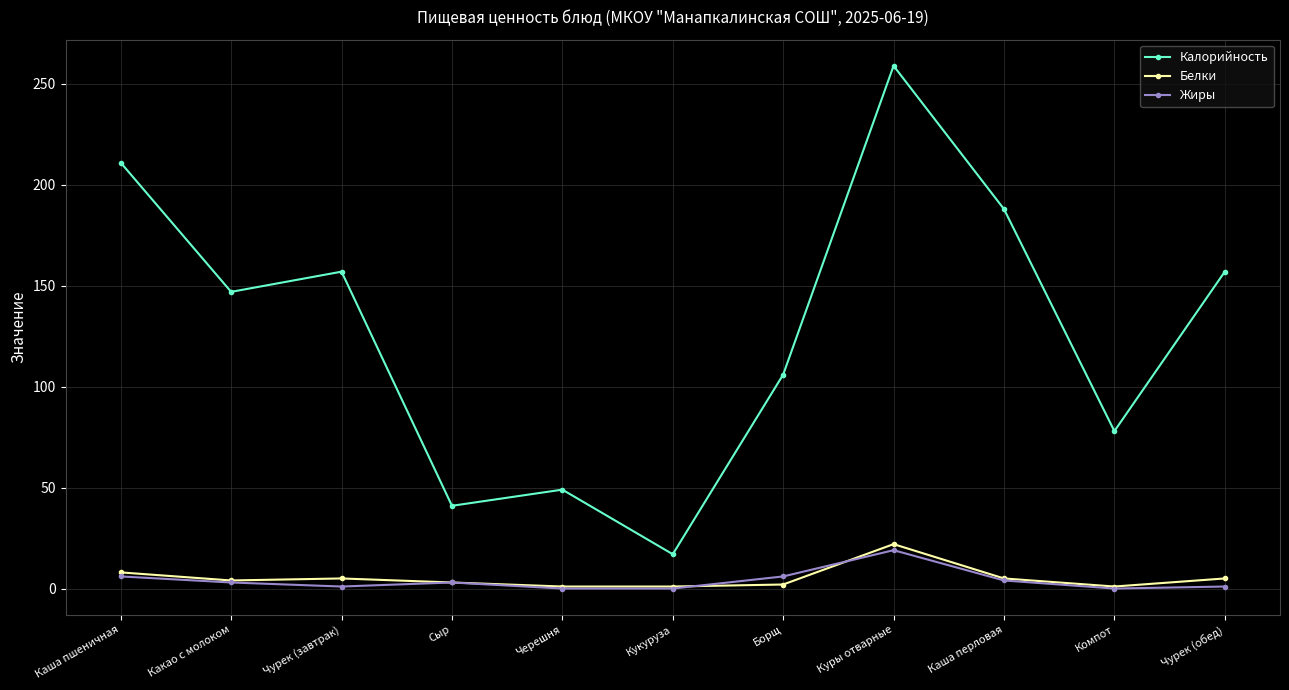

What is the average value of the Белки series?

5